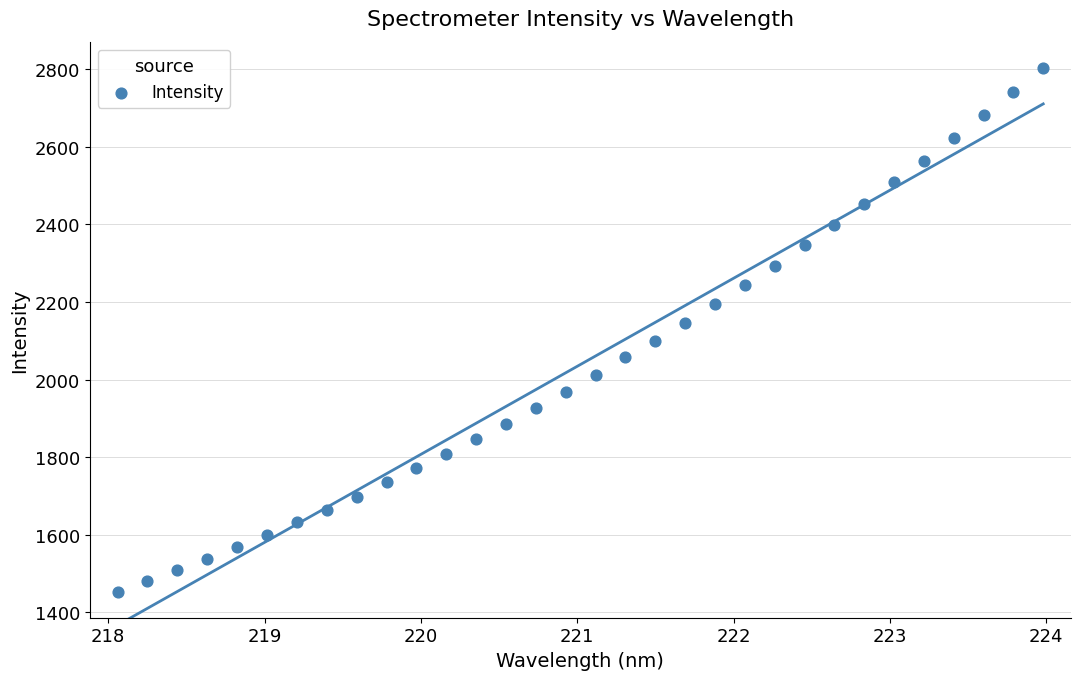

What is the range of X values (max minus min)?

5.9